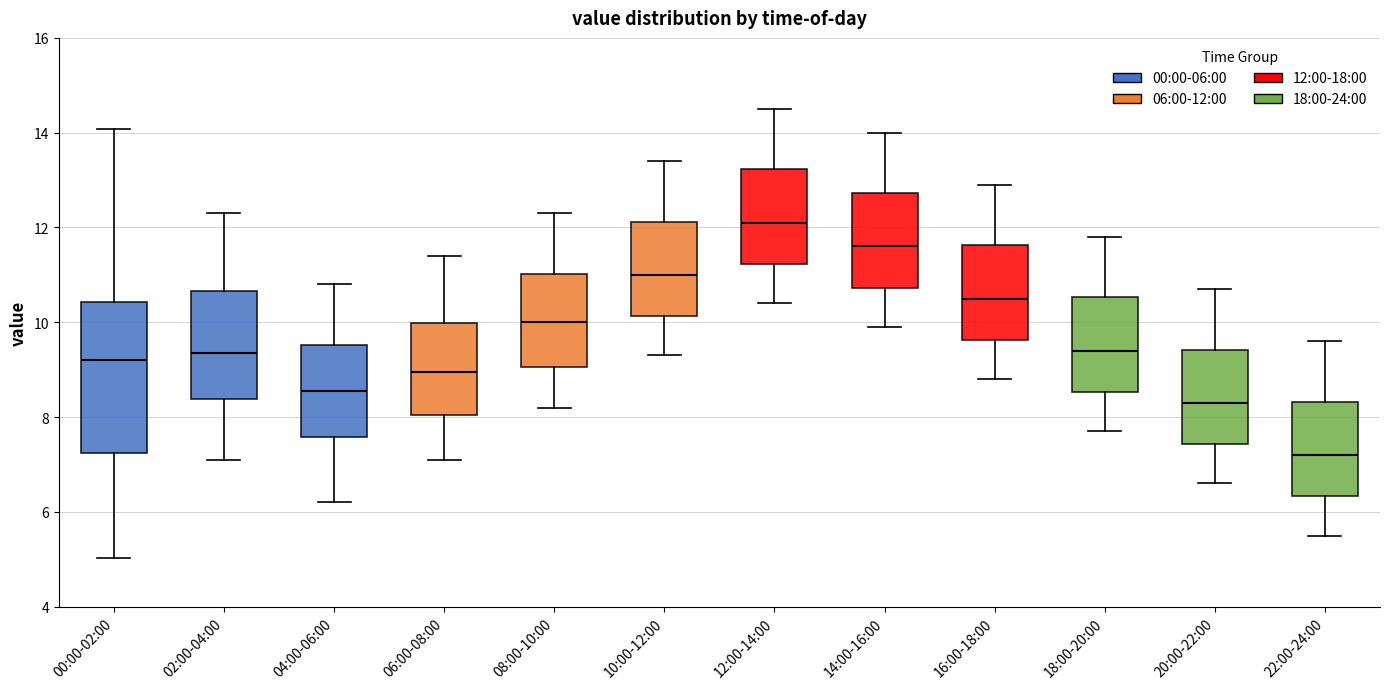

Comparing the boxes themselves (not the whiskers), which one is the tallest?

00:00-02:00